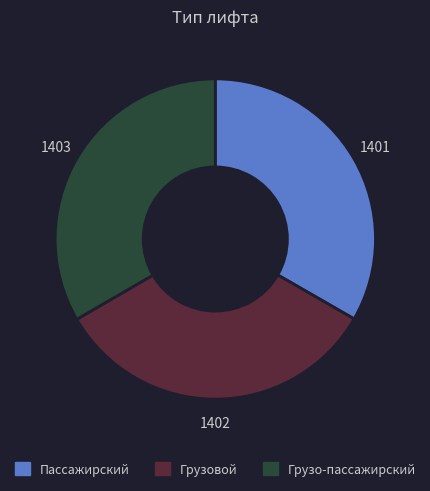

Is the sum of Грузовой and Пассажирский greater than half?

Yes